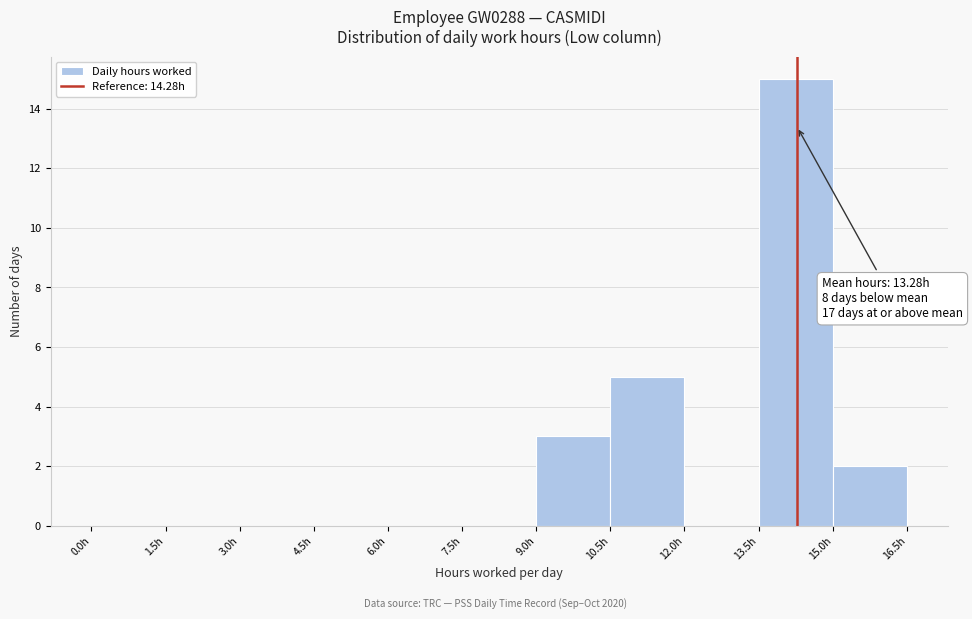

Which range on the x-axis has the tallest bar?

13.5 to 15.0